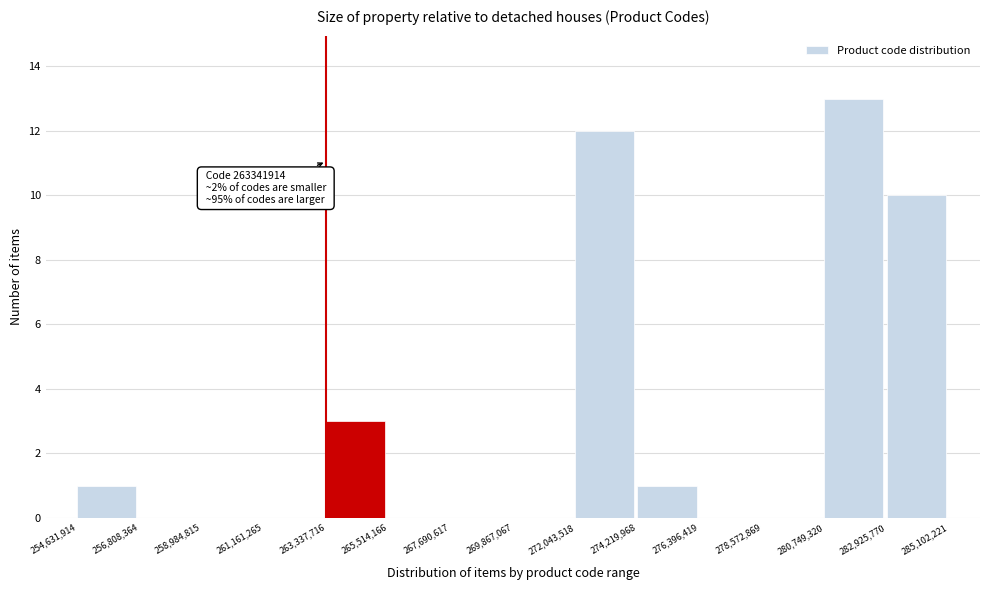

Which range on the x-axis has the tallest bar?

280,749,320 to 282,925,770